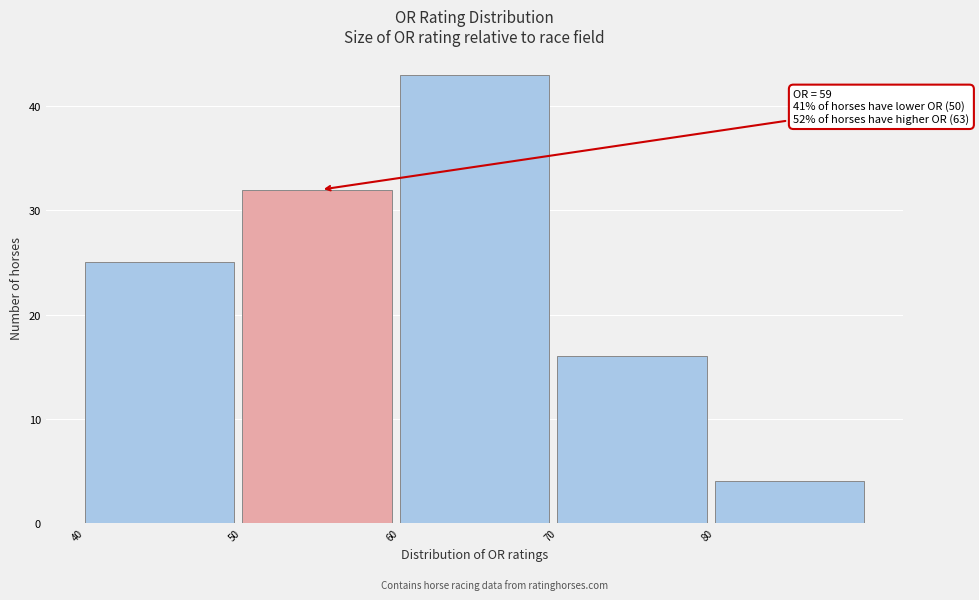

Over which range of the x-axis is the bar tallest?

60 to 70